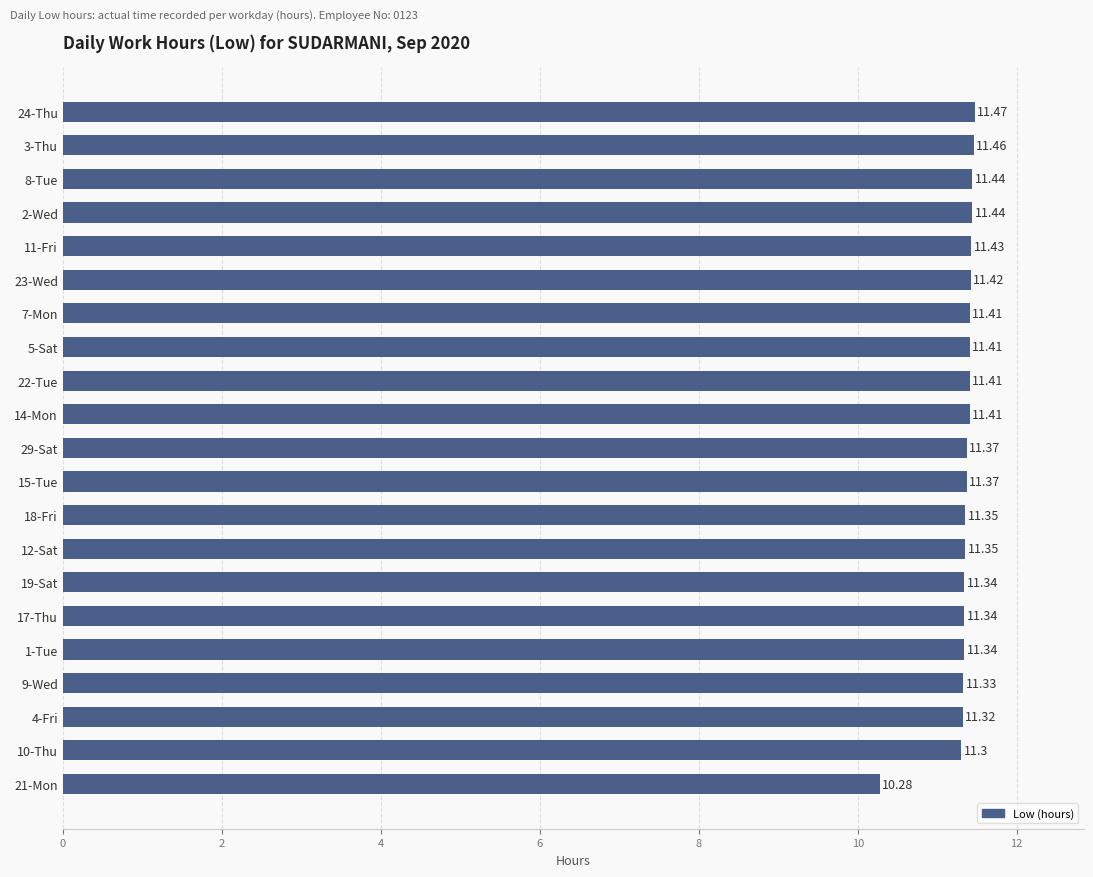

Between 1-Tue and 12-Sat, which is larger?

12-Sat